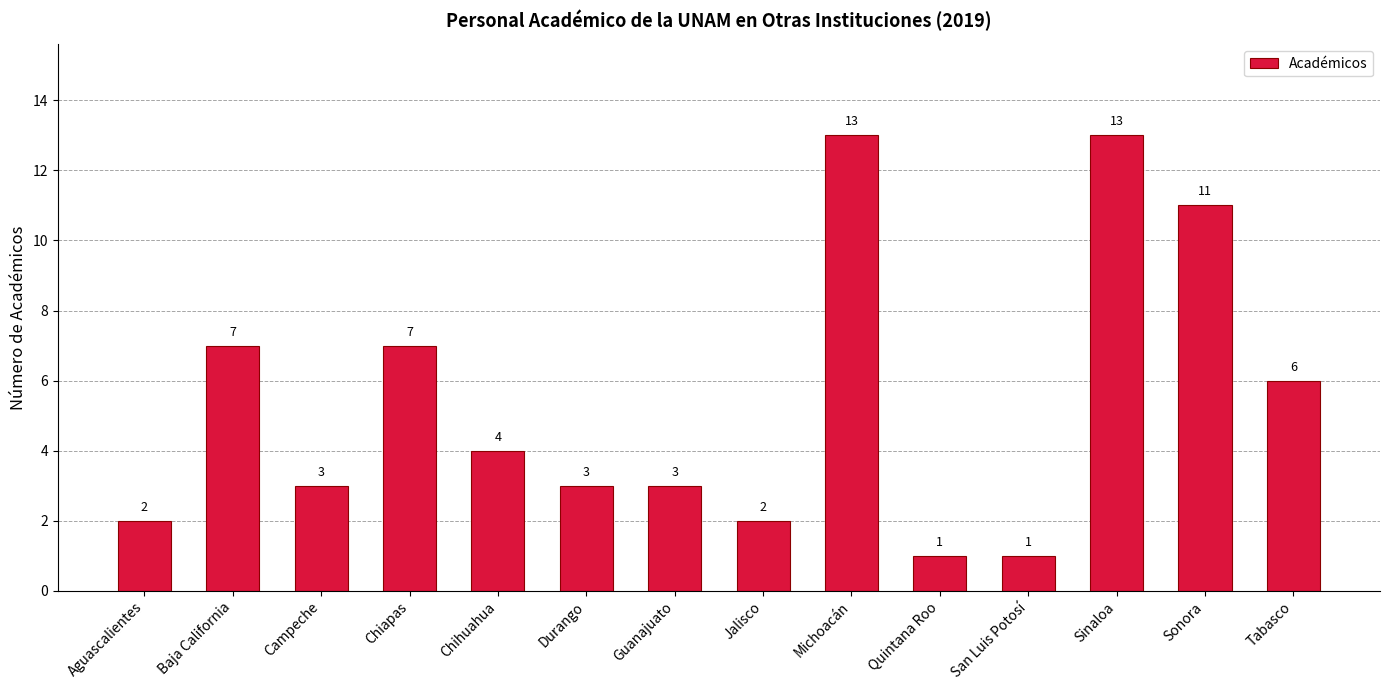

The value at Chihuahua is 4. True or false?

True